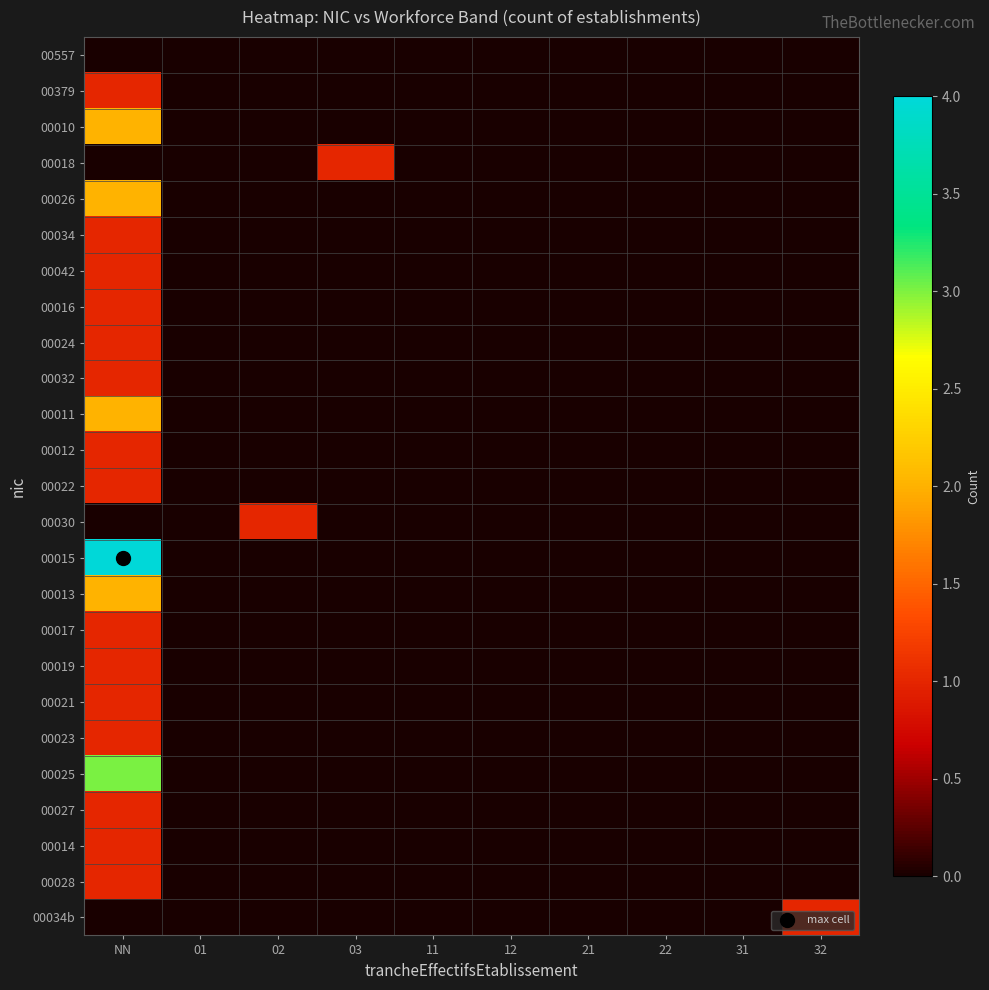

Count the number of categories in the chart.

10